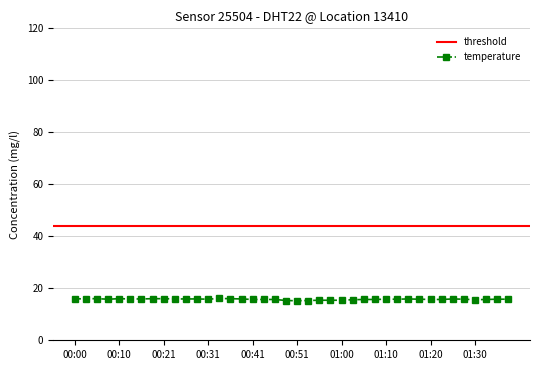

What is the difference between the second highest and second lowest values?

0.7